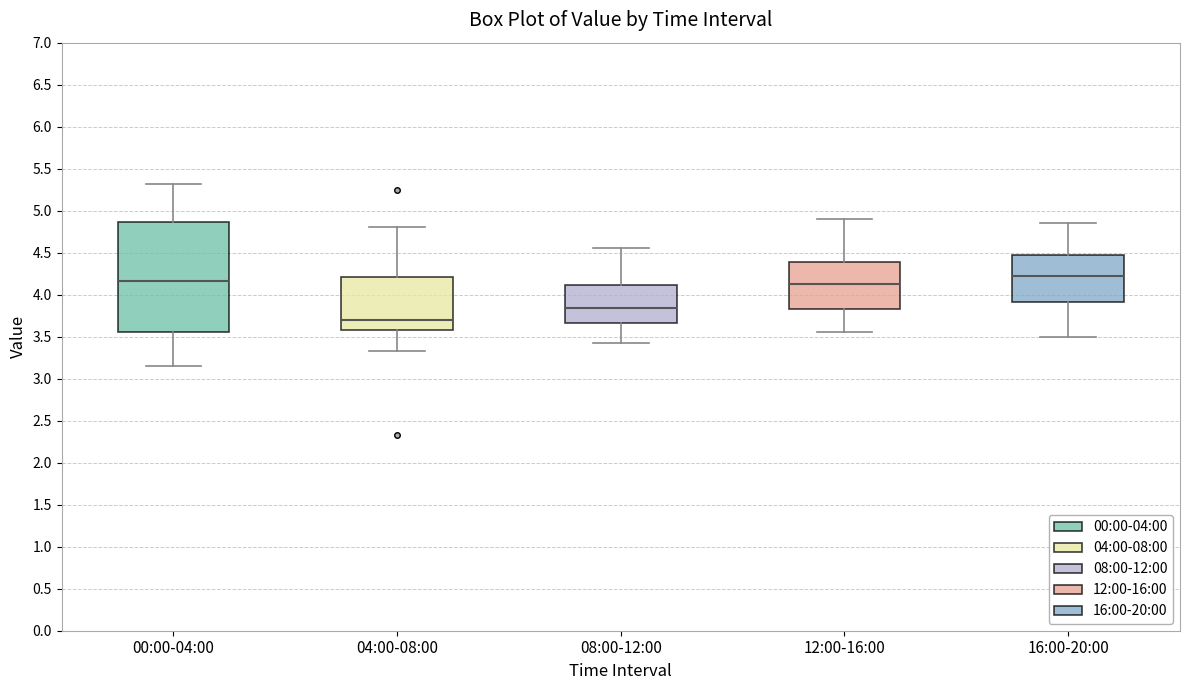

Reading left to right, transcribe this box plot: for each box, give where its median line is, the range the box spans, and where its two whiskers end, as read against the y-axis. The values are not printed on the chart, so give them approximately, as read against the axis.

00:00-04:00: median 4.15, box 3.55 to 4.85, whiskers 3.15 to 5.30
04:00-08:00: median 3.70, box 3.60 to 4.20, whiskers 3.35 to 4.80
08:00-12:00: median 3.85, box 3.65 to 4.10, whiskers 3.40 to 4.55
12:00-16:00: median 4.15, box 3.85 to 4.40, whiskers 3.55 to 4.90
16:00-20:00: median 4.25, box 3.90 to 4.50, whiskers 3.50 to 4.85